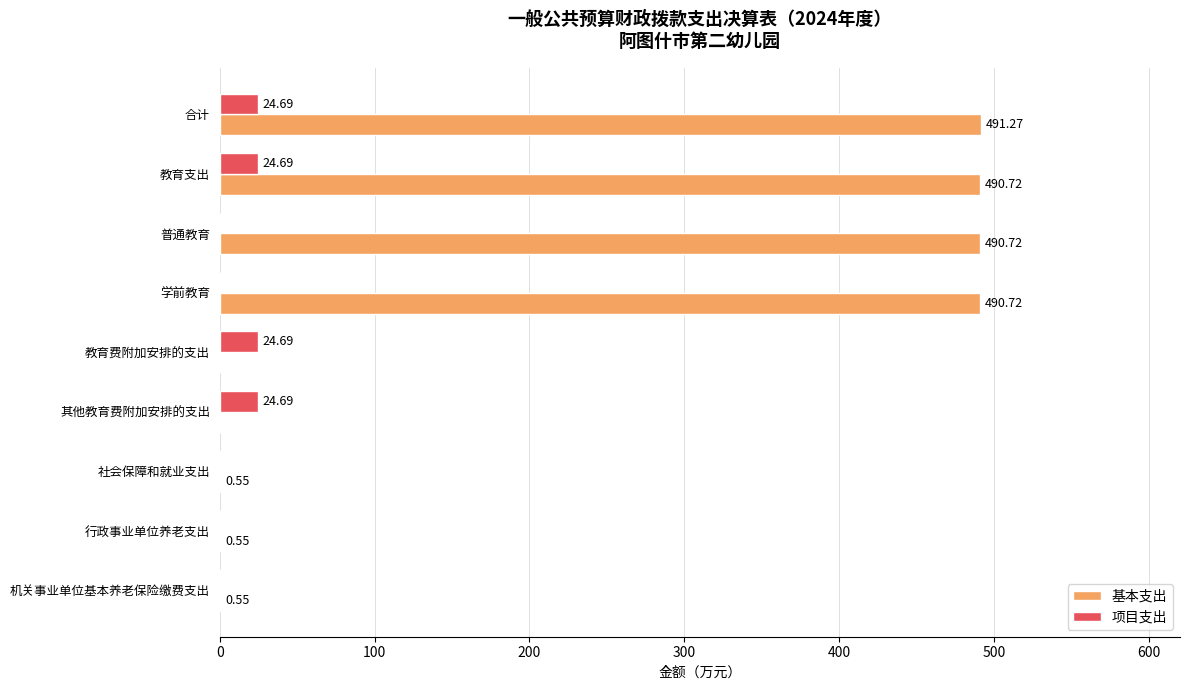

At which label does 基本支出 reach its peak?

合计